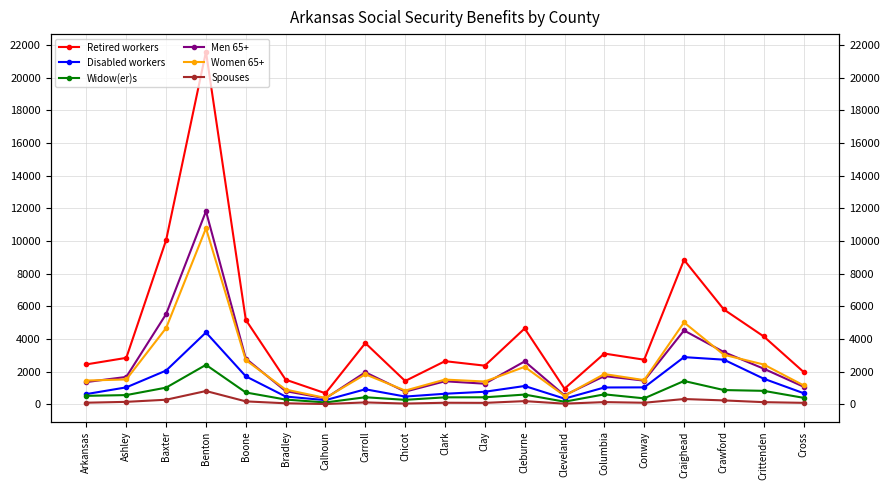

List the series in order of their peak value, highest first.

Retired workers, Men 65+, Women 65+, Disabled workers, Widow(er)s, Spouses